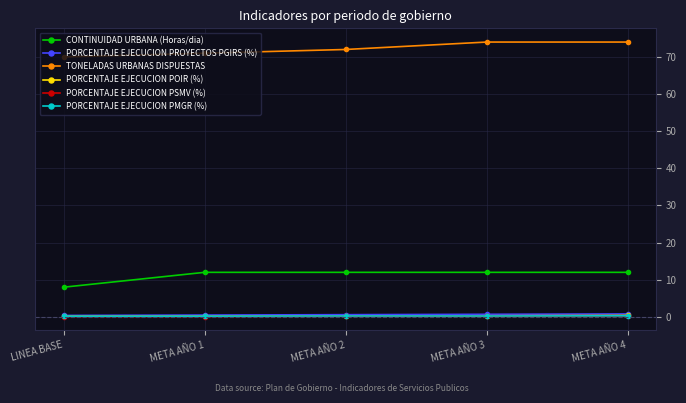

What is the value of the CONTINUIDAD URBANA (Horas/dia) point at the 2nd from the left?

12.0